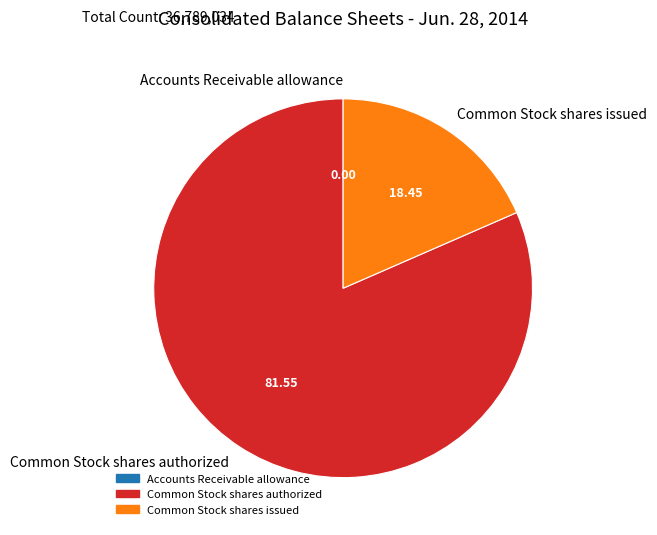

Which slice is the largest?

Common Stock shares authorized